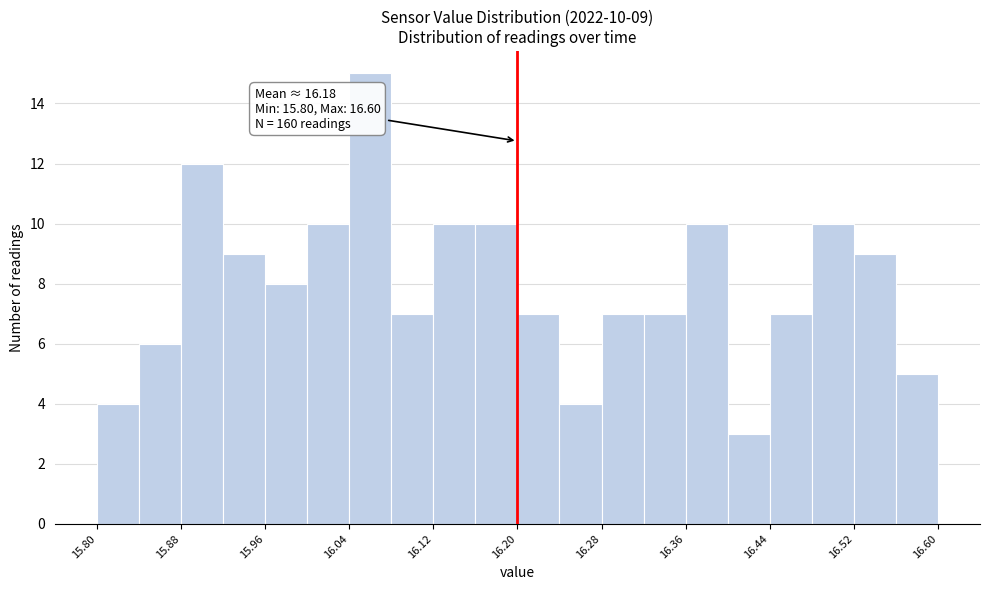

Which range on the x-axis has the tallest bar?

16.04 to 16.08